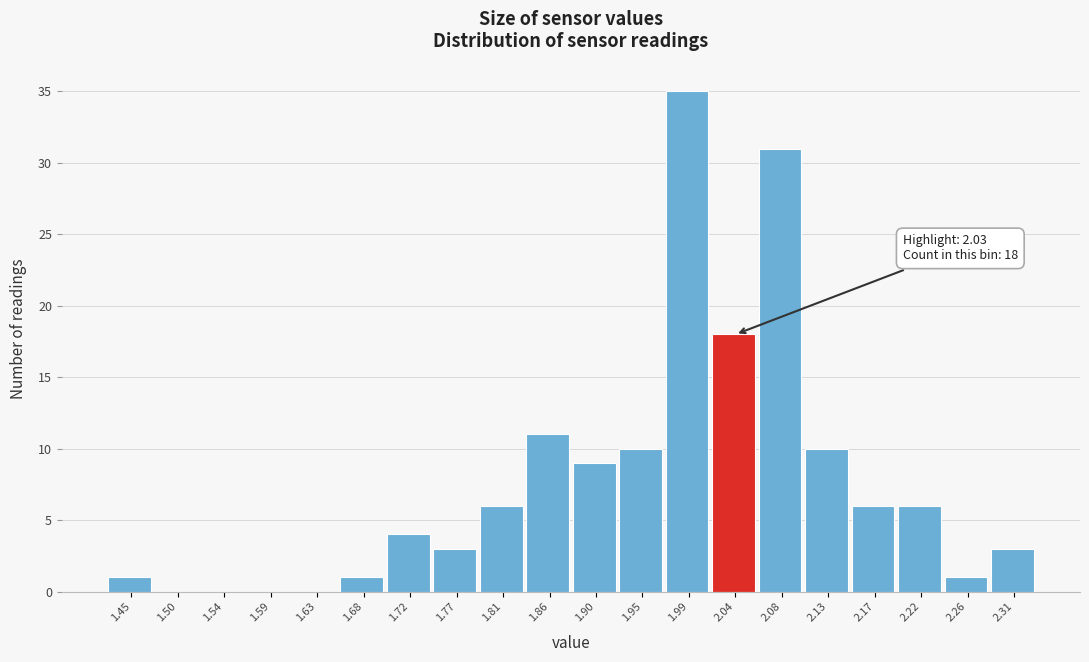

Which range on the x-axis has the tallest bar?

1.970 to 2.015